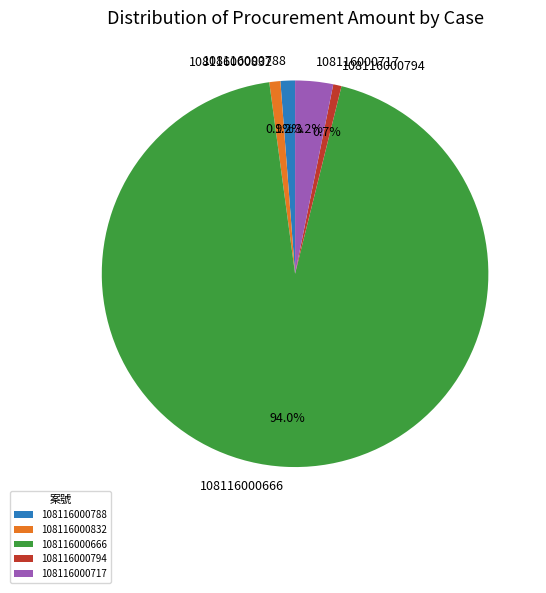

What portion of the pie excludes 108116000666?

6.0%